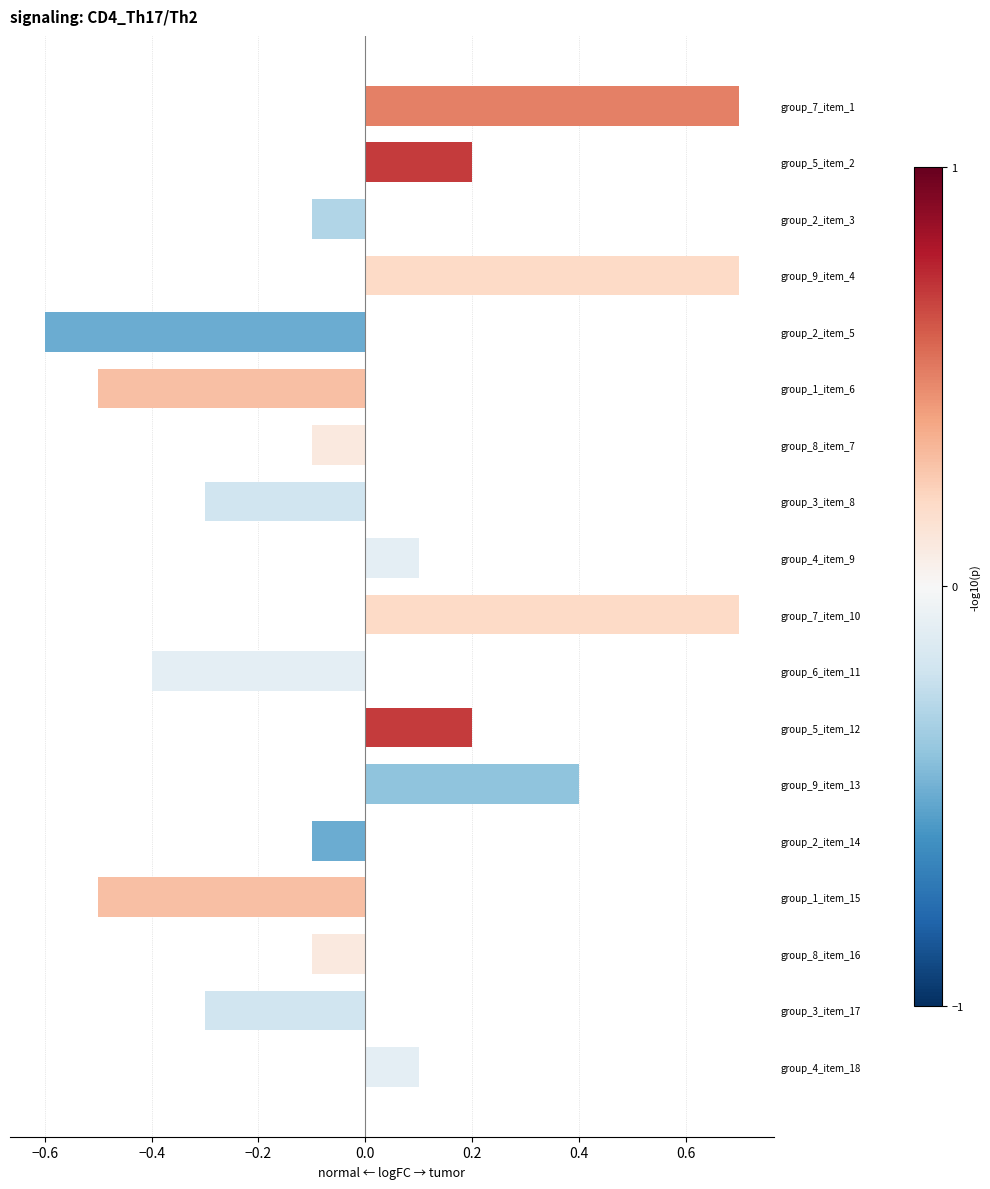

What is the value of the 5th bar from the top?

-0.6